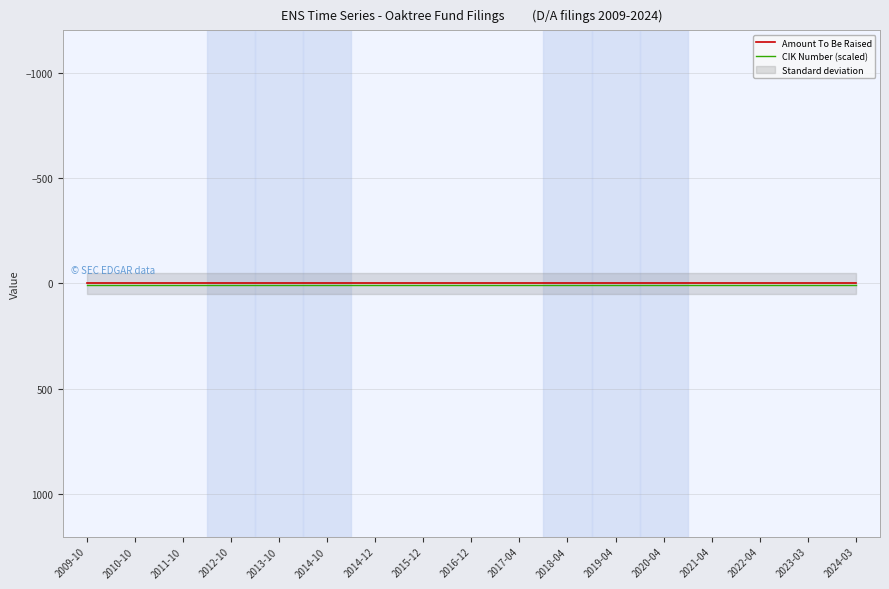

How many data points does each series have?

17